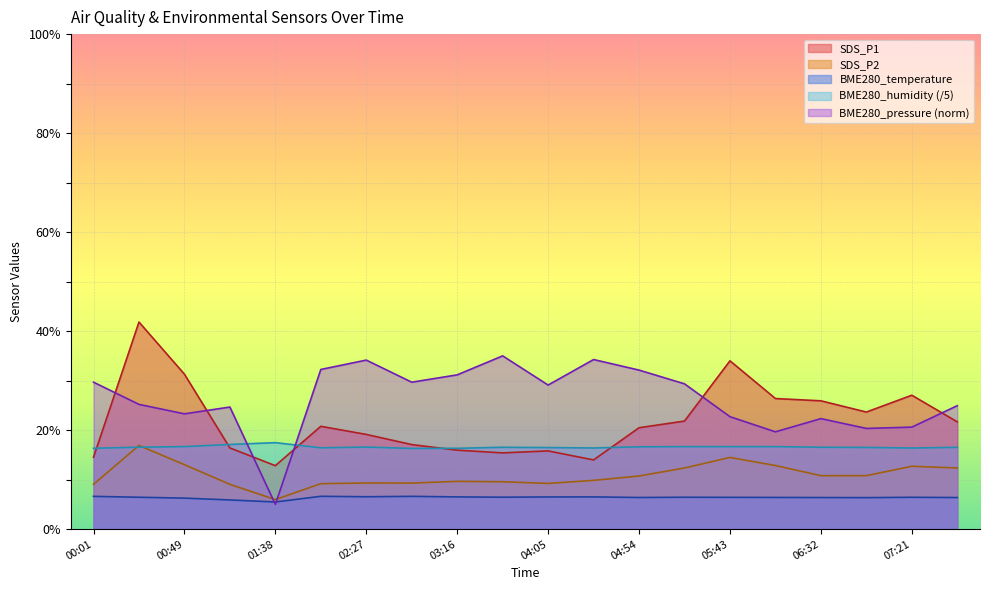

Reading left to right, list all the values displayed in this chart.

SDS_P1: 14.5	41.8	31.3	16.4	12.8	20.8	19.1	17.1	15.9	15.4	15.8	14.0	20.5	21.8	34.0	26.4	25.9	23.6	27.1	21.7
SDS_P2: 9.1	16.9	13.0	9.1	6.0	9.2	9.3	9.3	9.7	9.6	9.2	9.8	10.7	12.3	14.5	12.8	10.8	10.8	12.7	12.3
BME280_temperature: 6.6	6.4	6.3	5.9	5.5	6.6	6.5	6.6	6.5	6.5	6.5	6.5	6.4	6.4	6.4	6.4	6.4	6.4	6.4	6.4
BME280_humidity: 16.3	16.6	16.7	17.1	17.5	16.4	16.6	16.3	16.3	16.5	16.5	16.4	16.6	16.7	16.7	16.7	16.5	16.5	16.4	16.5
BME280_pressure_norm: 29.7	25.2	23.3	24.7	5.0	32.3	34.1	29.7	31.2	35.0	29.1	34.3	32.1	29.3	22.7	19.7	22.3	20.3	20.6	24.9